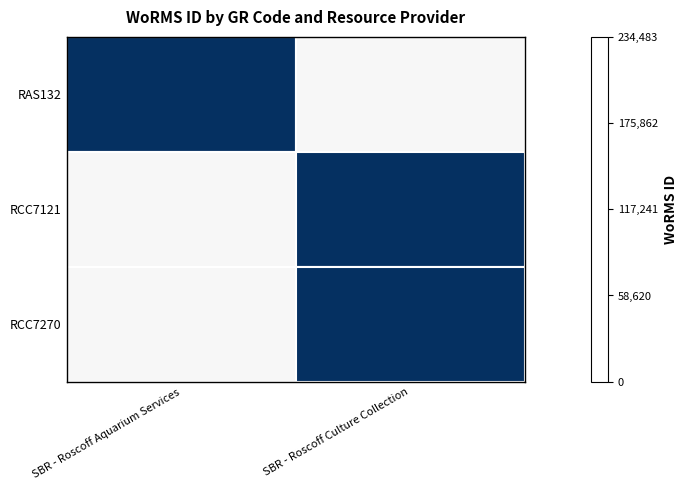

Which series has the largest range (max minus min)?

RAS132